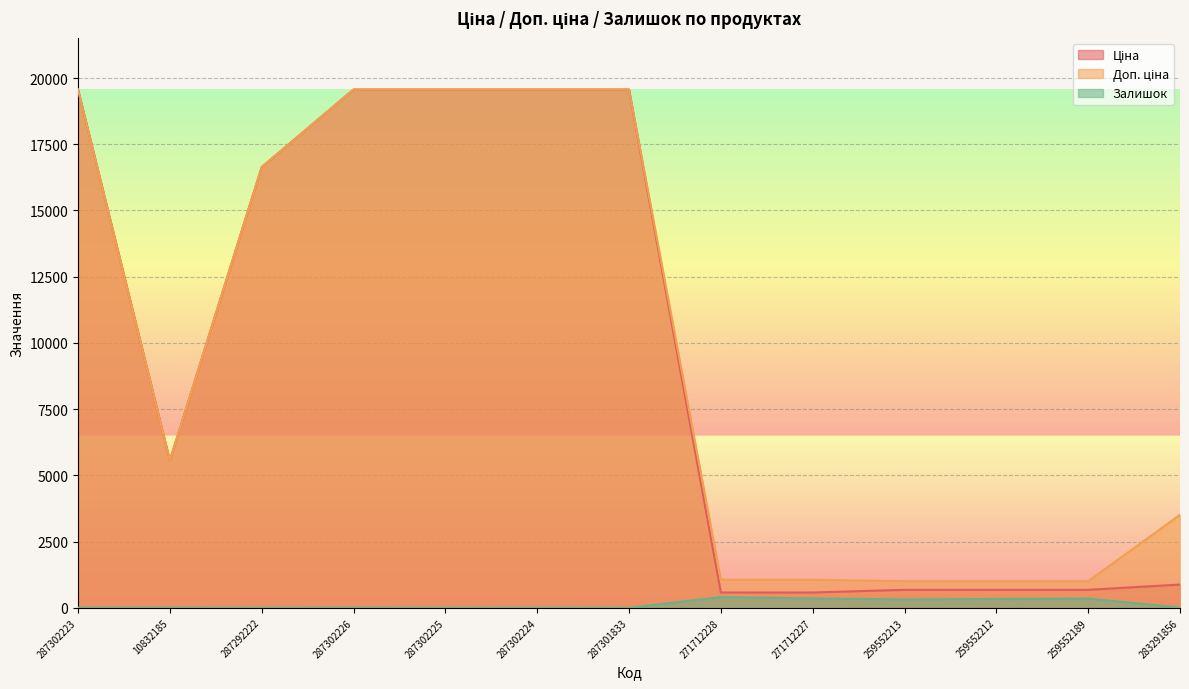

What is the approximate value of Доп. ціна at 10832185?

5560.3